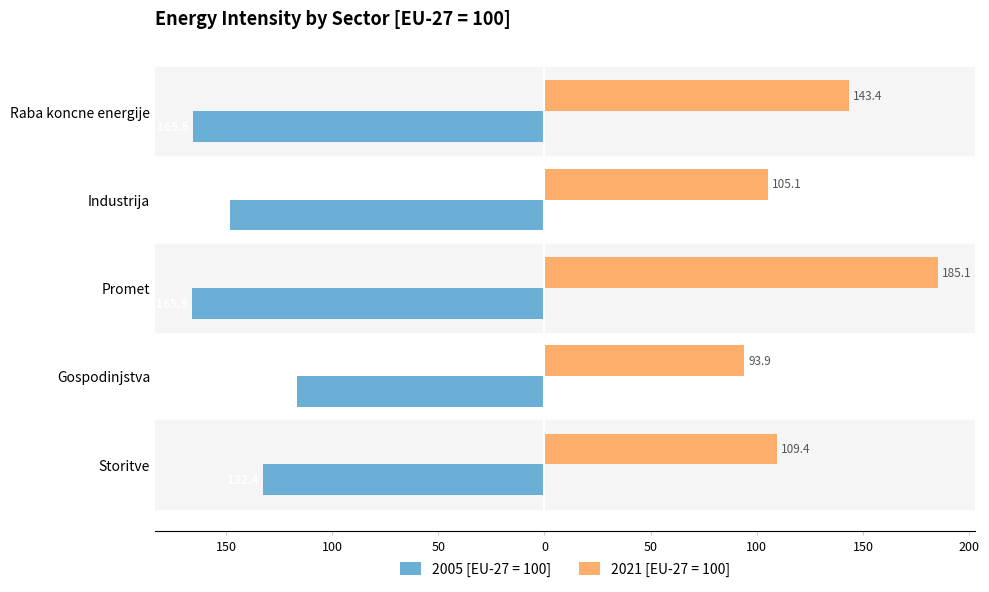

What is the difference between the maximum and minimum values in the 2005 [EU-27 = 100] series?

49.3